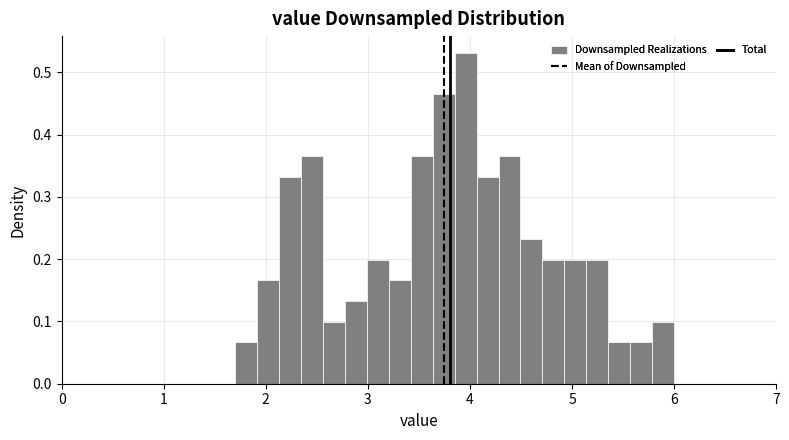

Around what value on the x-axis is the tallest bar? Give the approximate position of its centre, as read against the axis.

4.0